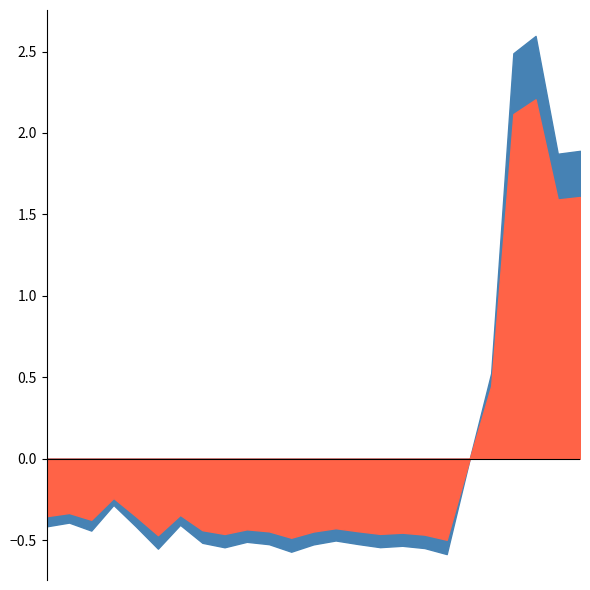

What are all the series names shown in the legend?

balance_kNIS, balance_normalized